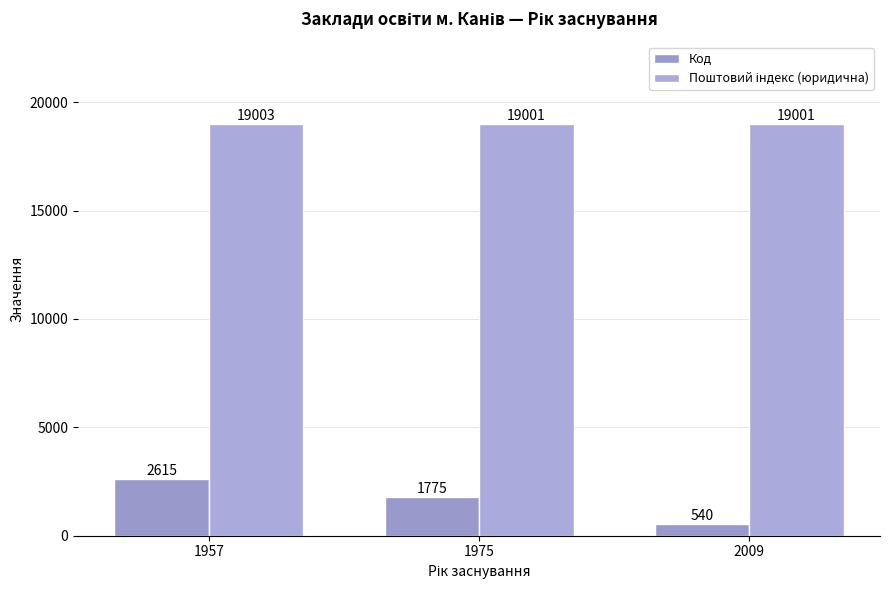

What is the greatest value displayed?

19003